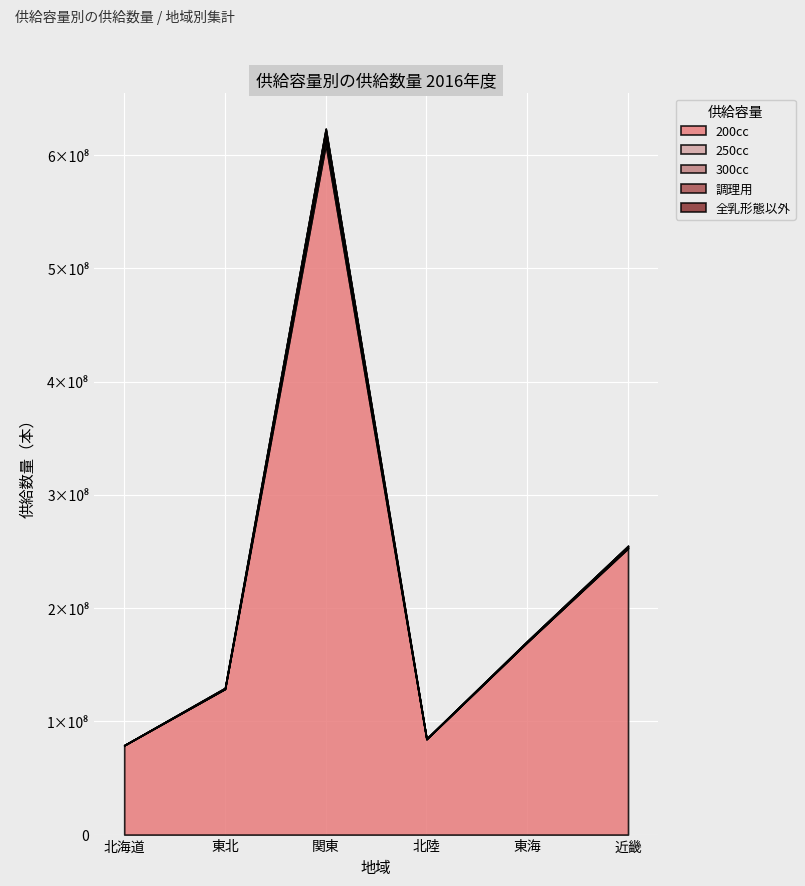

What are all the series names shown in the legend?

200cc, 250cc, 300cc, 調理用, 全乳形態以外